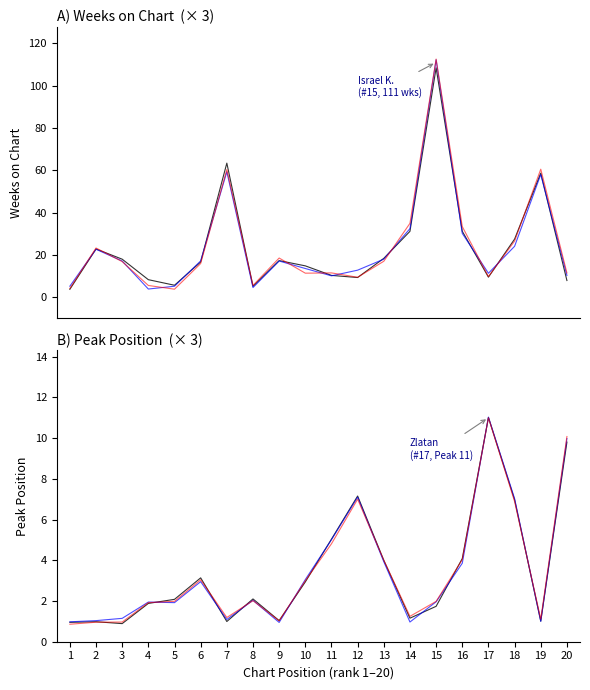

The value of Weeks on Chart (red) at 16 is 58.4. True or false?

False